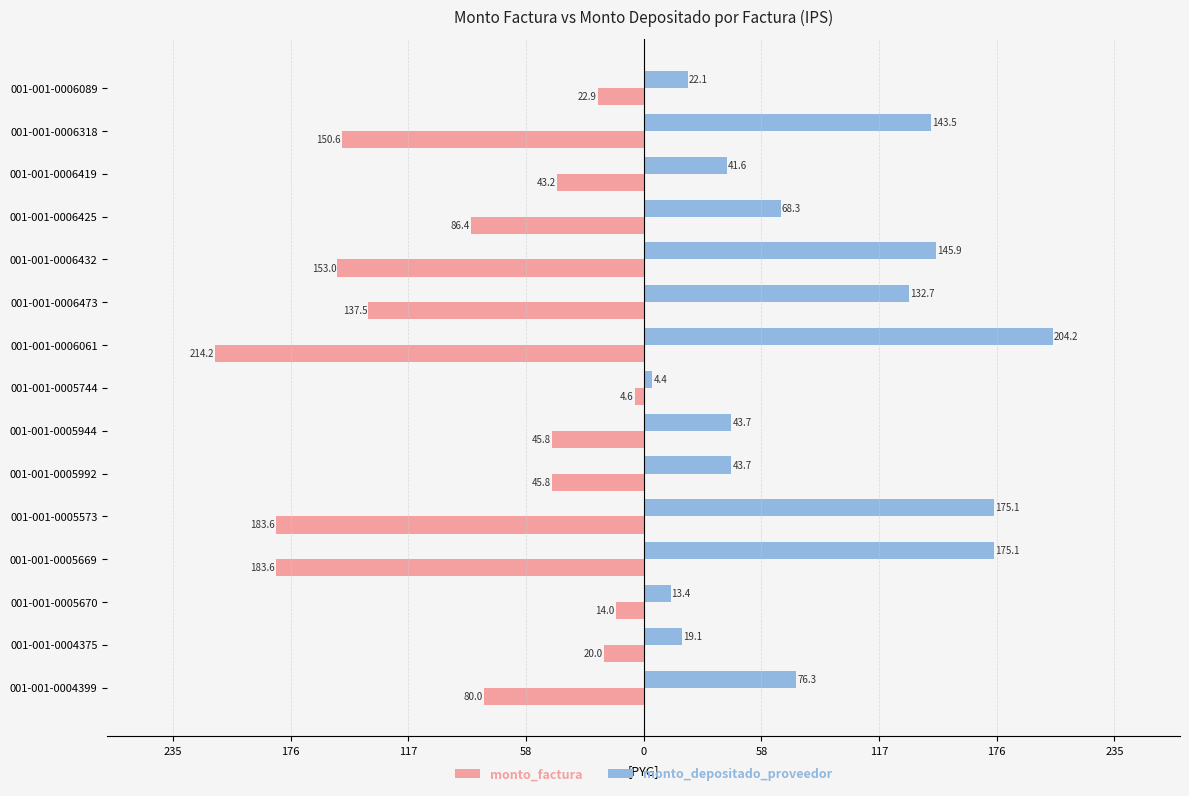

What are all the series names shown in the legend?

monto_factura, monto_depositado_proveedor